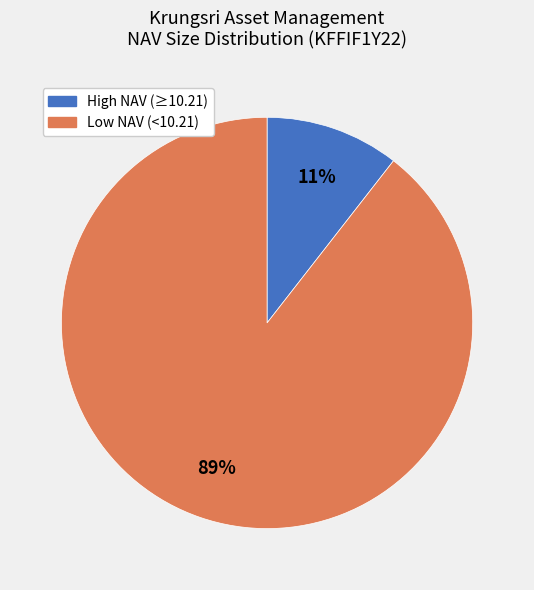

To the nearest percent, what is the average slice percentage?

50%